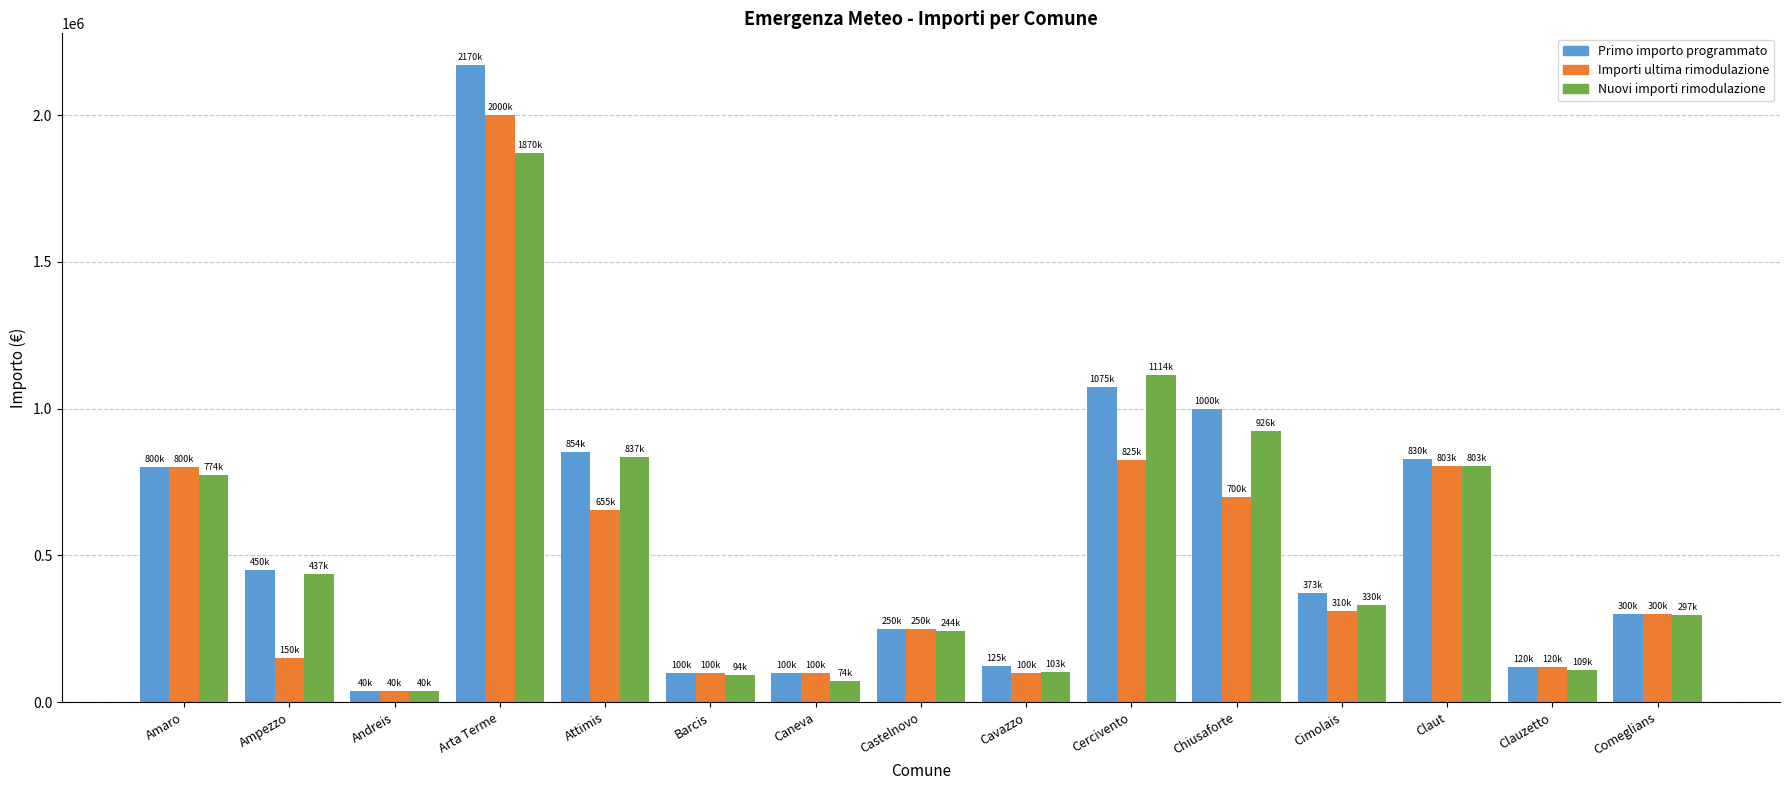

What is the difference between the maximum and minimum values in the Importi ultima rimodulazione series?

1960000.0